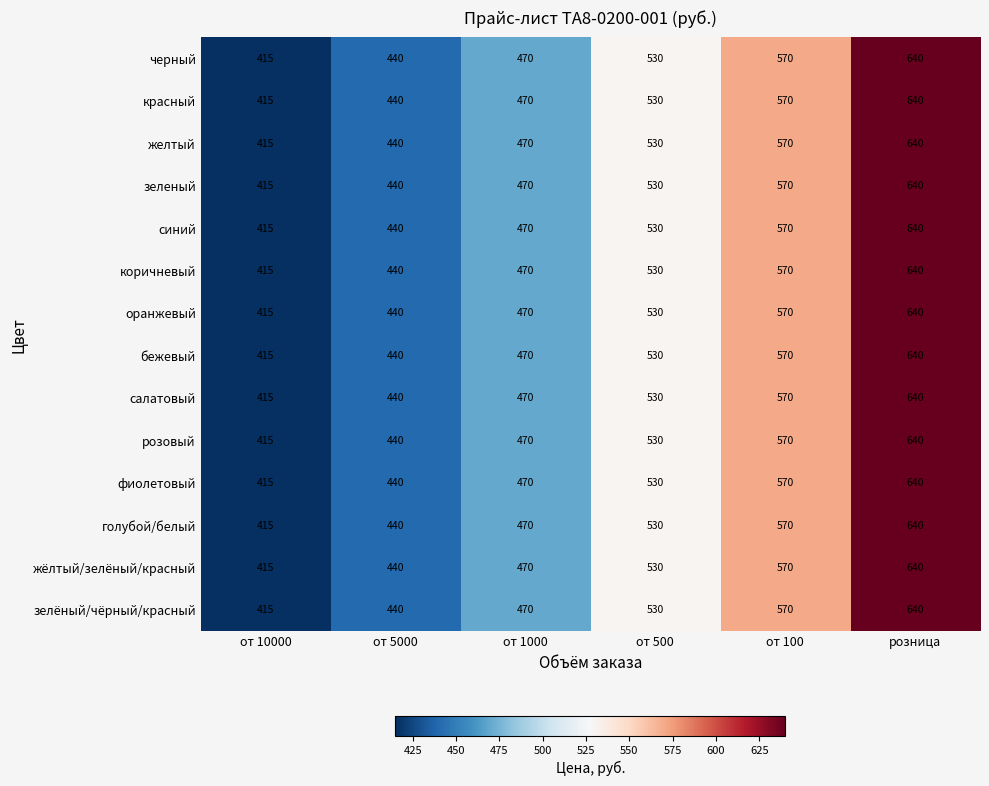

What is the smallest value displayed?

415